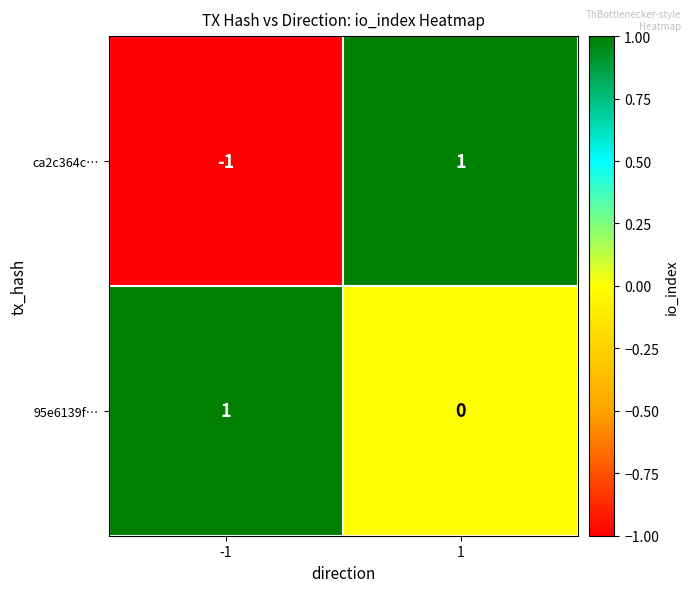

Is the value of 95e6139f… at 1 greater than the value of ca2c364c… at -1?

Yes